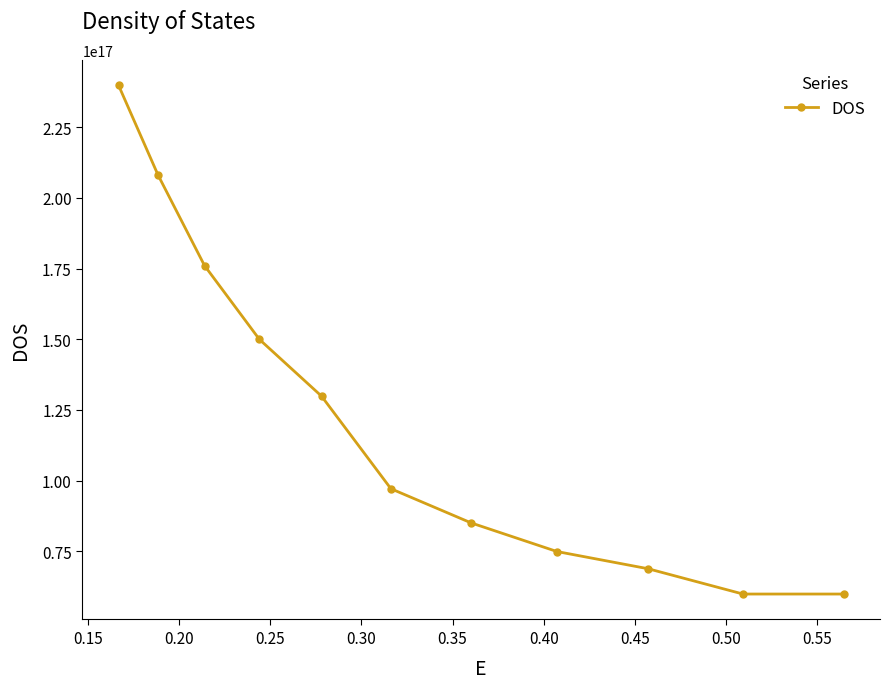

How many lines are shown in the chart?

1